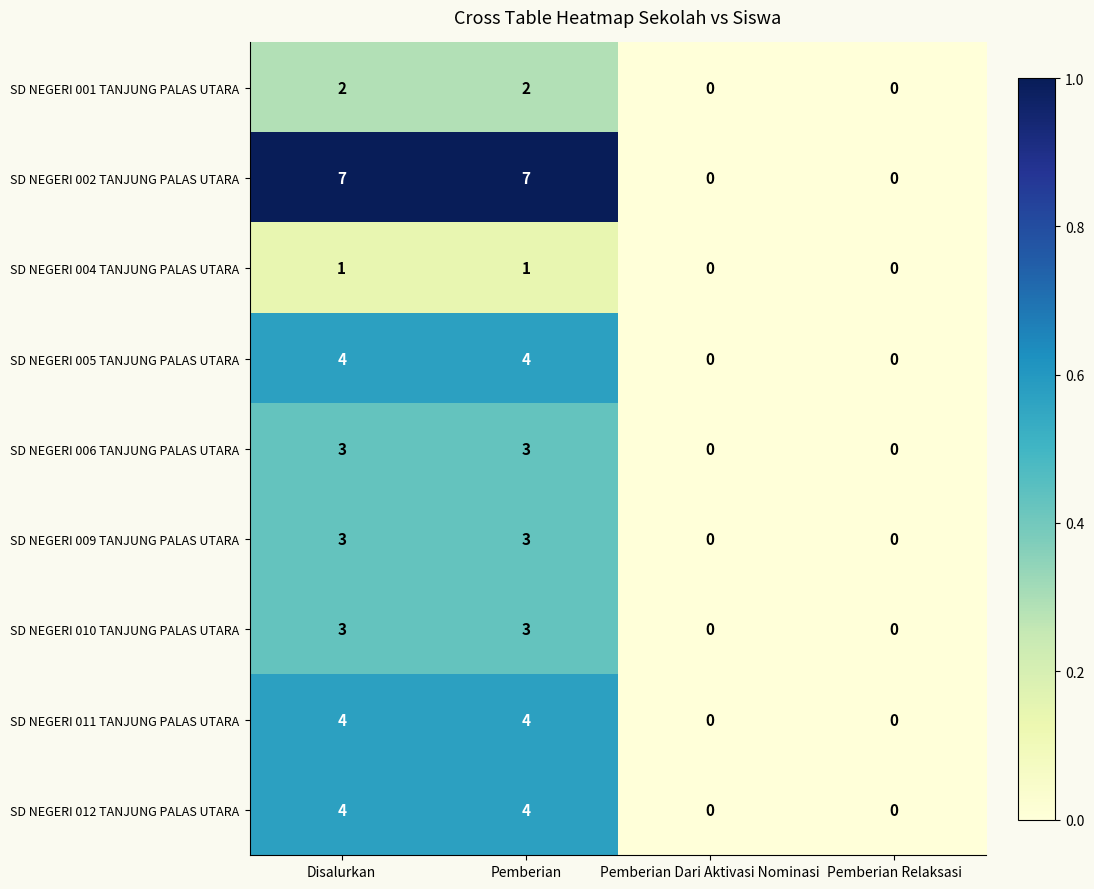

Is it true that SD NEGERI 011 TANJUNG PALAS UTARA equals 2 at Pemberian Relaksasi?

False